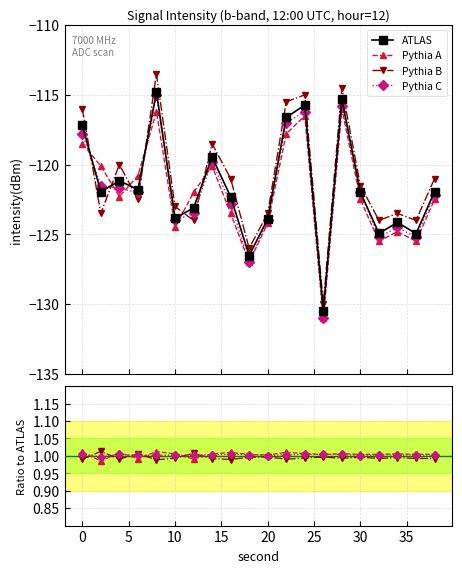

In Pythia A, how many points are higher than both neighbors (excluding endpoints)?

6